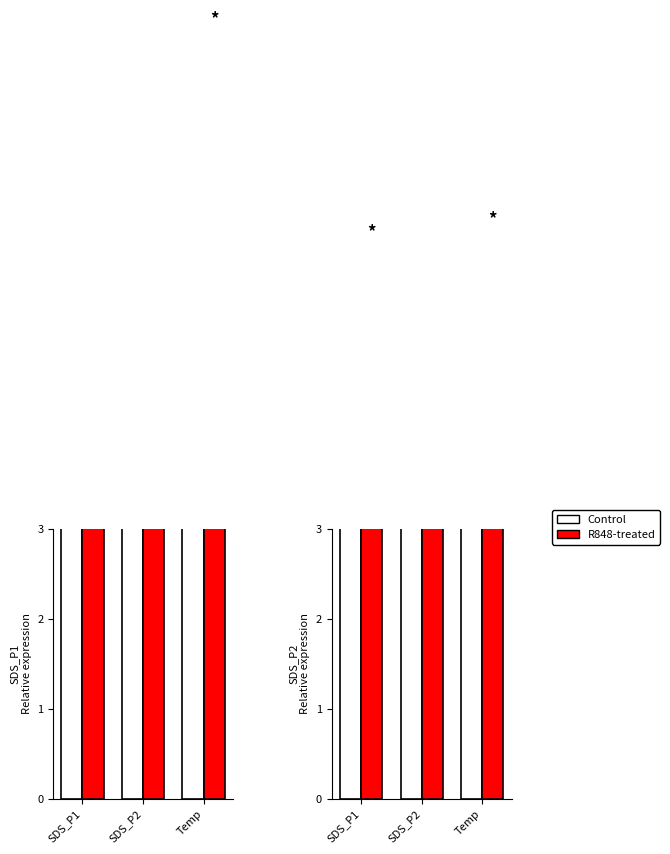

Which series has the widest spread of values?

Control